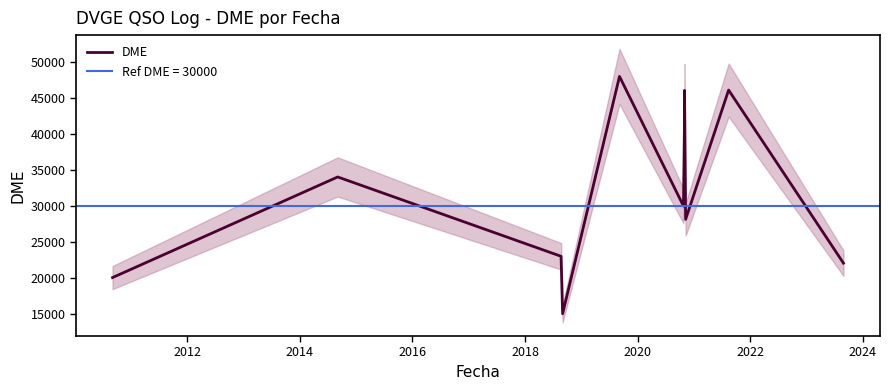

What is the sum of all values?

397171